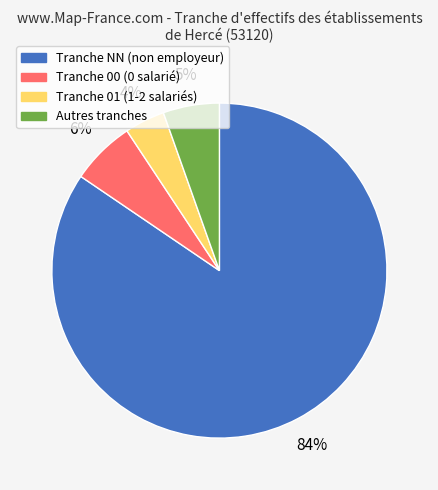

Rank the categories by value from lowest to highest.

Tranche 01 (1-2 salariés), Autres tranches, Tranche 00 (0 salarié), Tranche NN (non employeur)